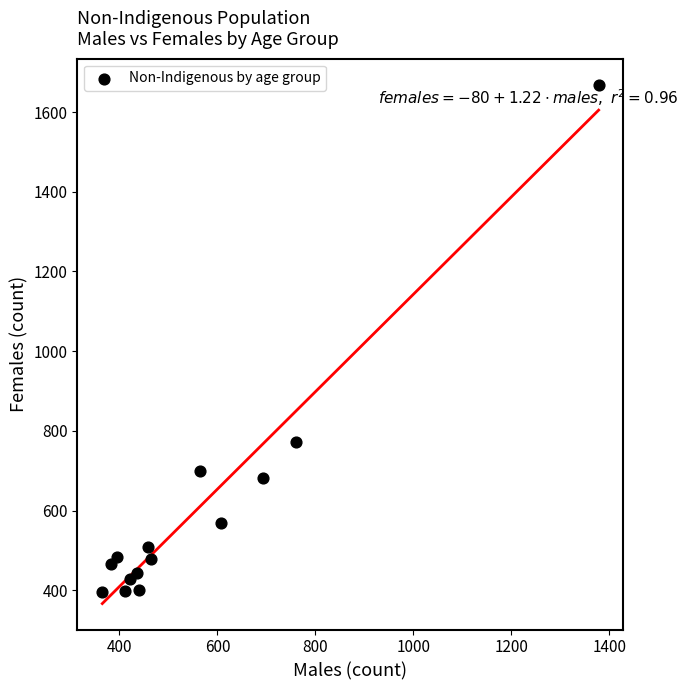

What is the range of X values (max minus min)?

1013